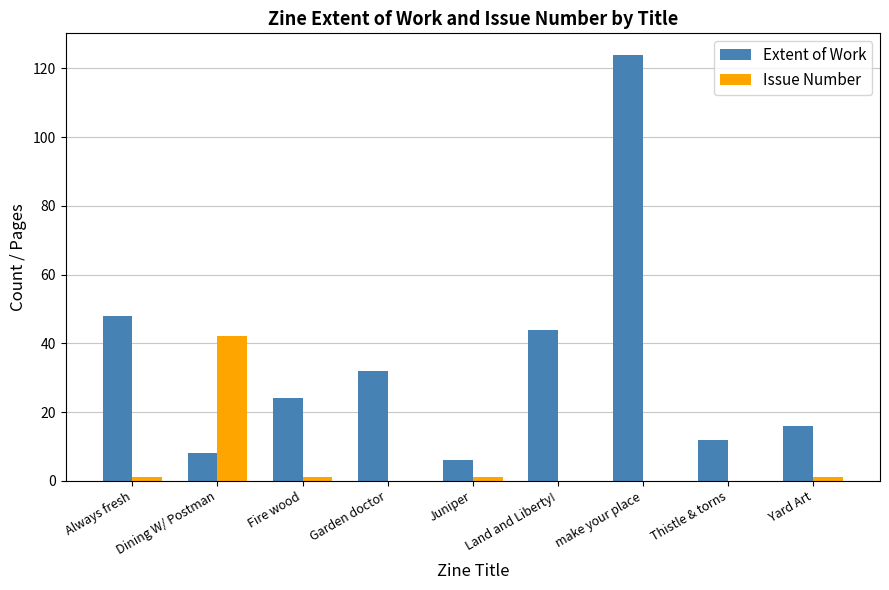

What is the difference between the Extent of Work values at Fire wood and Thistle & torns?

12